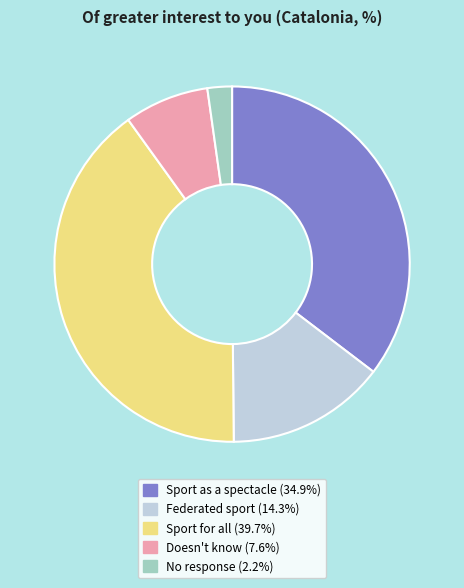

Which has a higher value, Sport for all or No response?

Sport for all